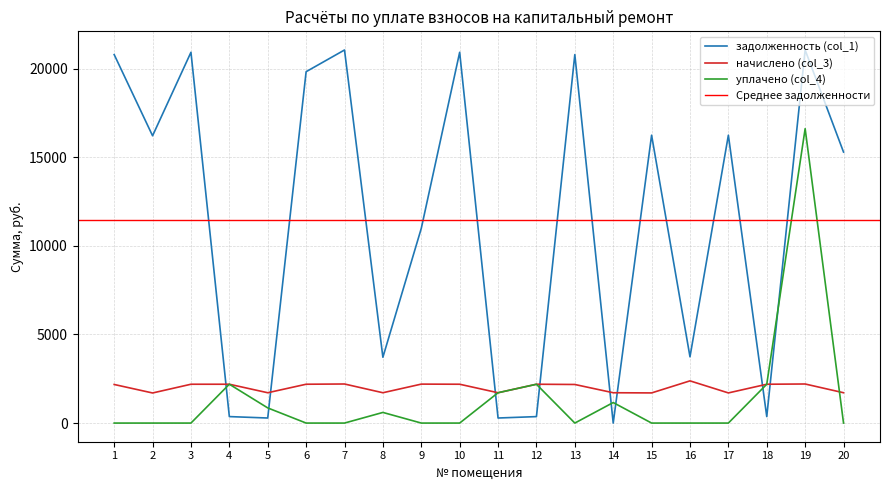

Which series has the largest range (max minus min)?

задолженность (col_1)